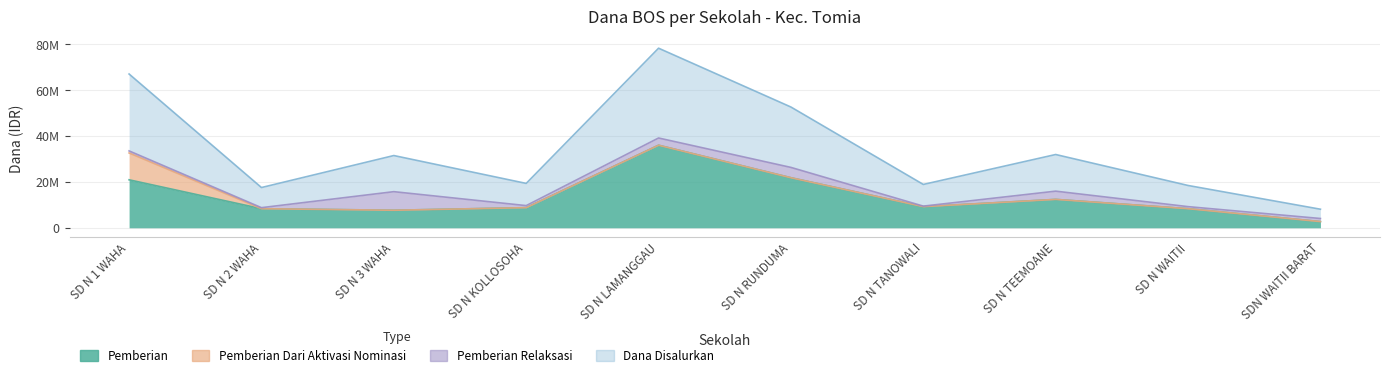

At how many categories does at least one series exceed 4473166?

10